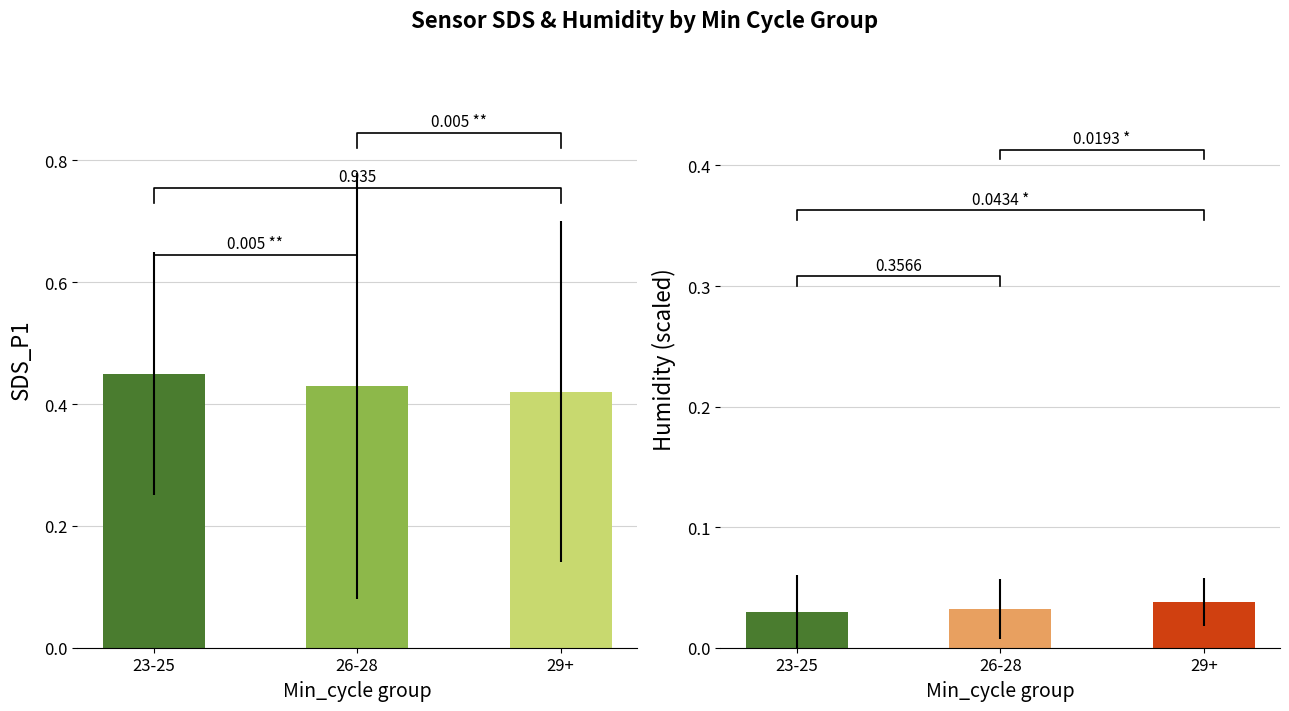

What is the spread (max minus min) of values at 23-25?

0.4